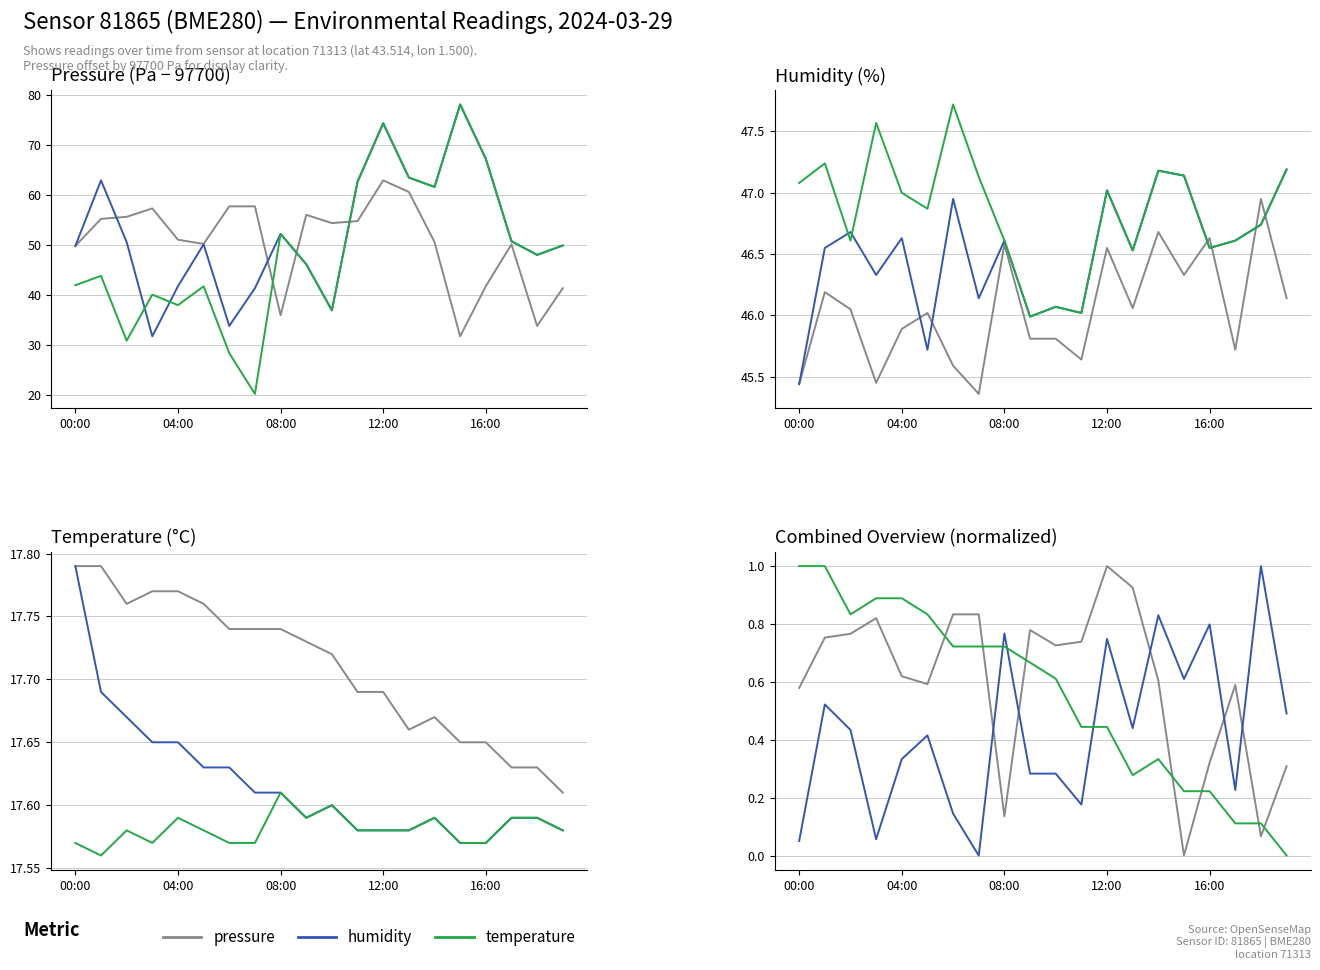

Does the chart display data point markers on the line(s)?

No